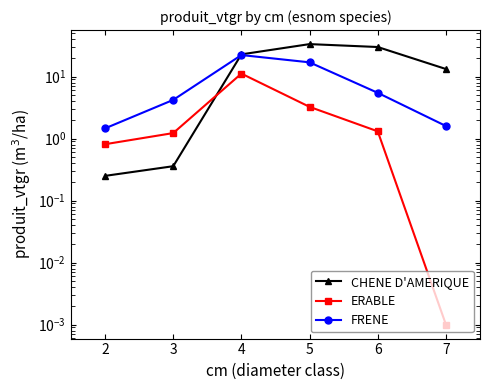

Is it true that ERABLE equals 0.0 at 7?

False